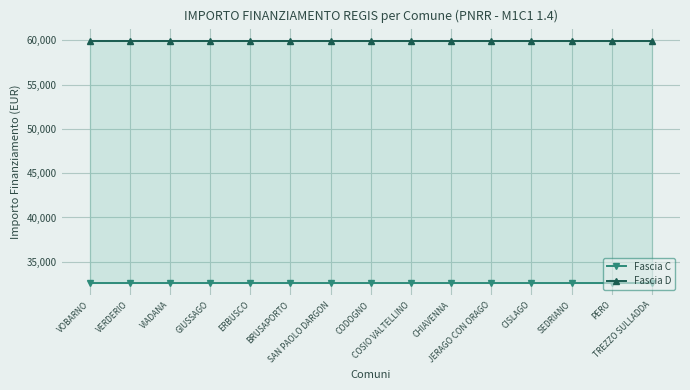

Which series has the largest total across all categories?

Fascia D